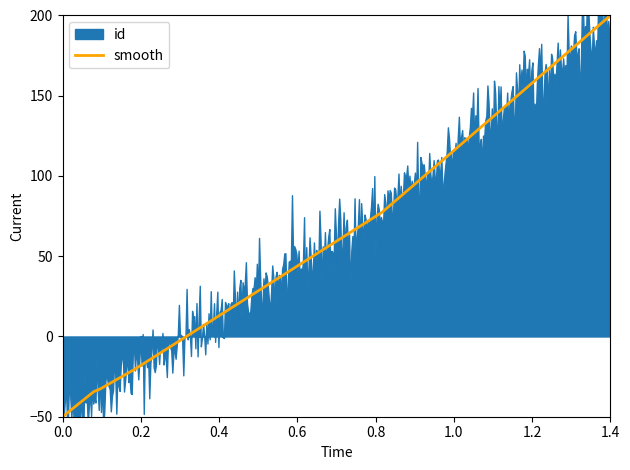

Is it true that smooth equals -76.8 at 0.0?

False